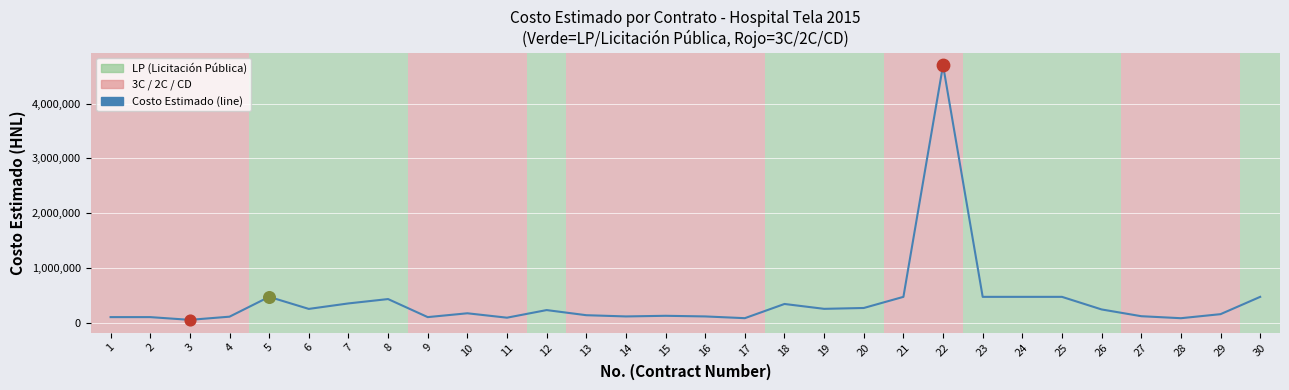

What is the ratio of the value at 6 to the value at 3?

5.0